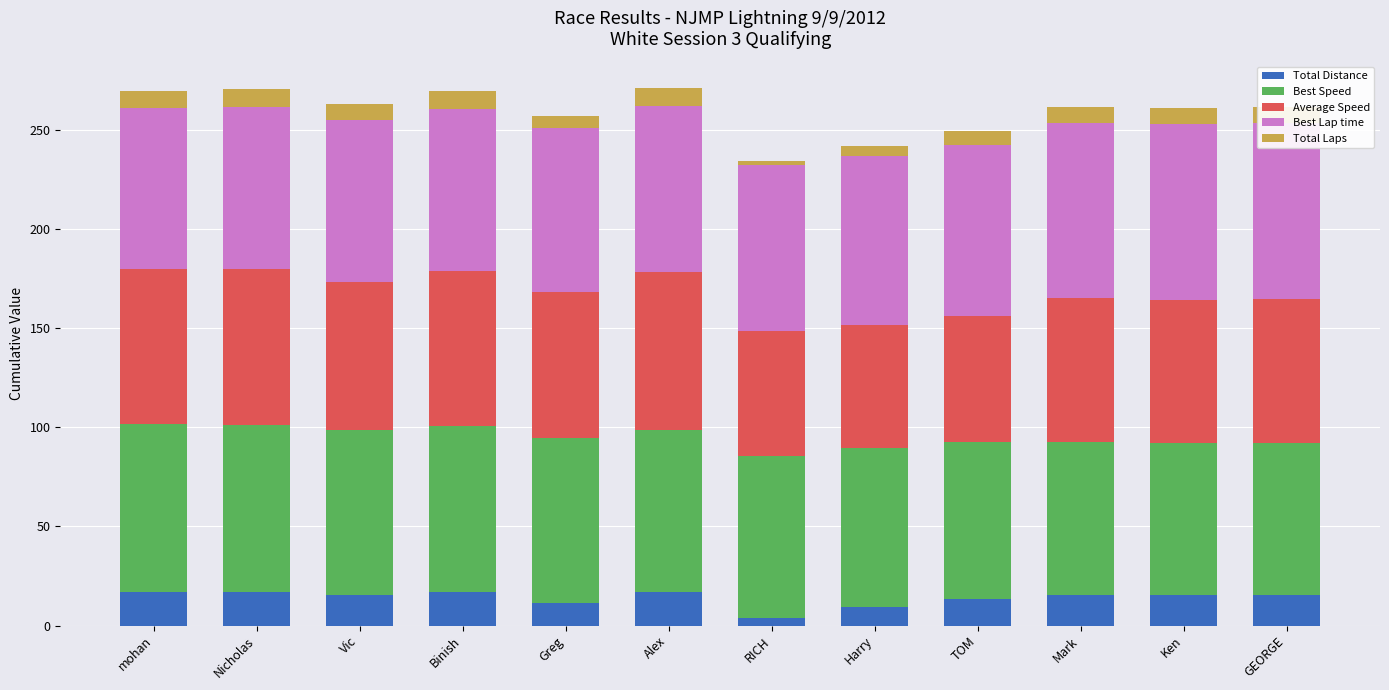

Reading left to right, list all the values displayed in this chart.

Total Distance: 17.1	17.1	15.2	17.1	11.4	17.1	3.8	9.5	13.3	15.2	15.2	15.2
Best Speed: 84.7	83.9	83.5	83.3	83.0	81.7	81.6	80.0	79.2	77.2	77.0	77.0
Average Speed: 78.2	79.0	74.5	78.3	74.0	79.4	63.1	62.0	63.5	72.6	71.9	72.3
Best Lap time: 80.8	81.5	81.9	82.1	82.4	83.8	83.8	85.5	86.4	88.6	88.9	88.9
Total Laps: 9.0	9.0	8.0	9.0	6.0	9.0	2.0	5.0	7.0	8.0	8.0	8.0